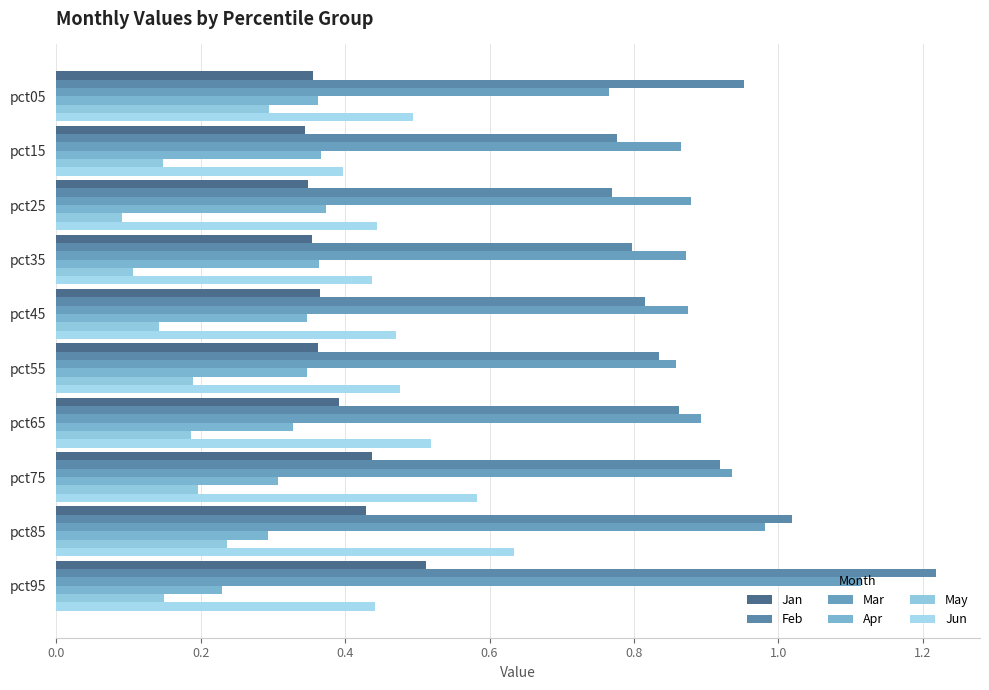

What is the minimum value for Apr?

0.2